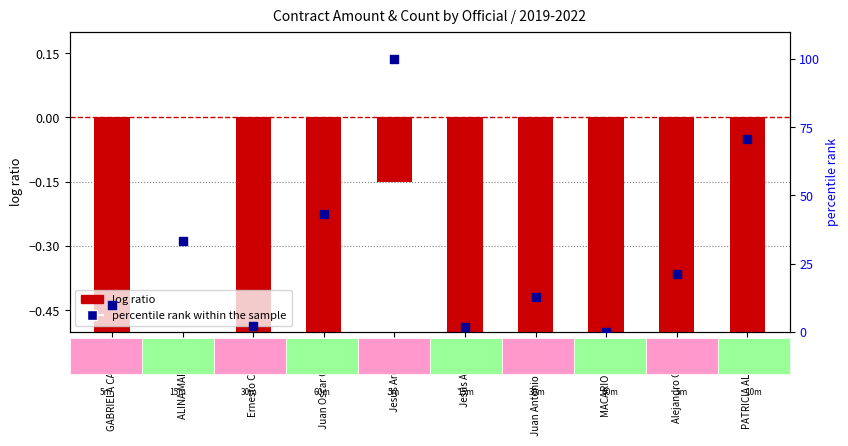

Which series has the widest spread of Y values?

percentile rank within the sample